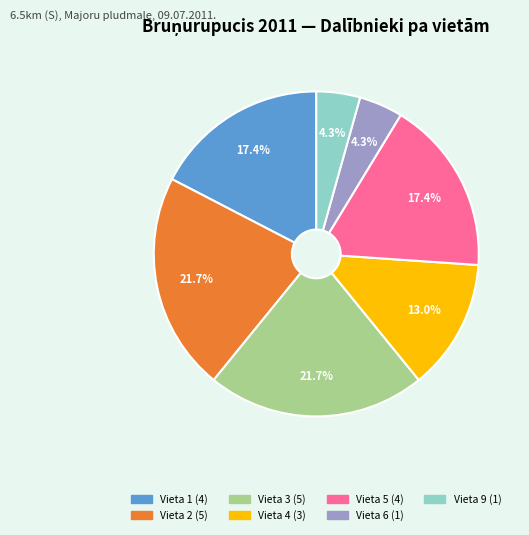

The Vieta 2 slice represents 22% of the pie. True or false?

True